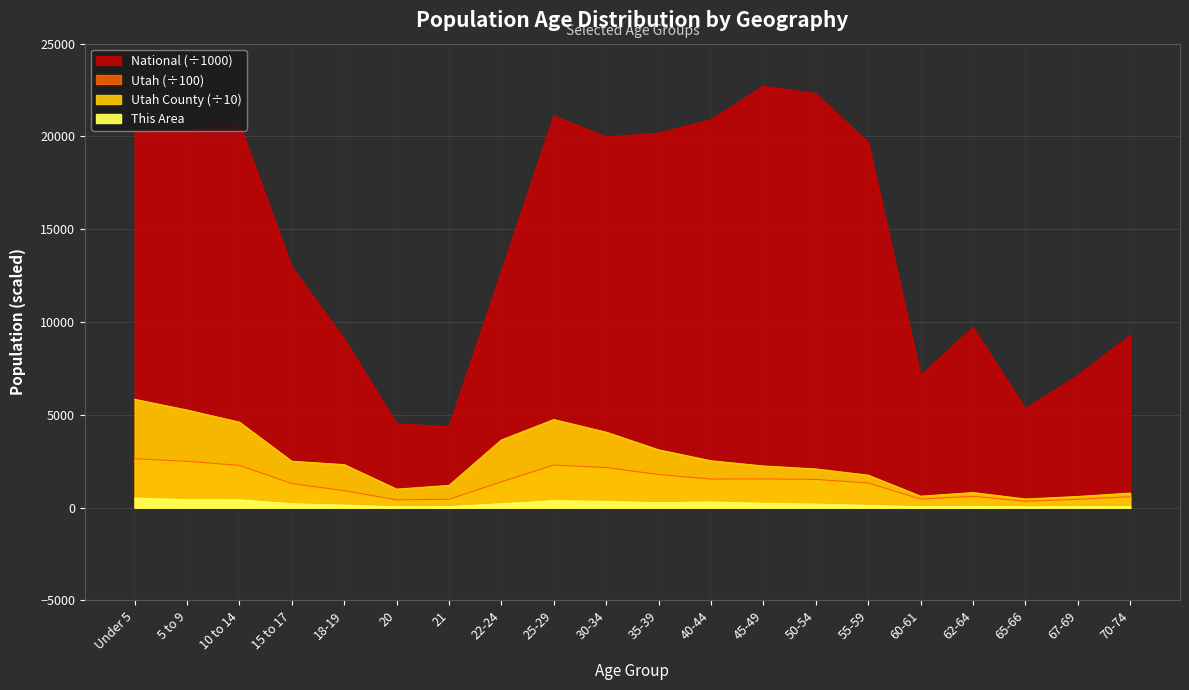

At which label is Utah closest to 1492?

50-54